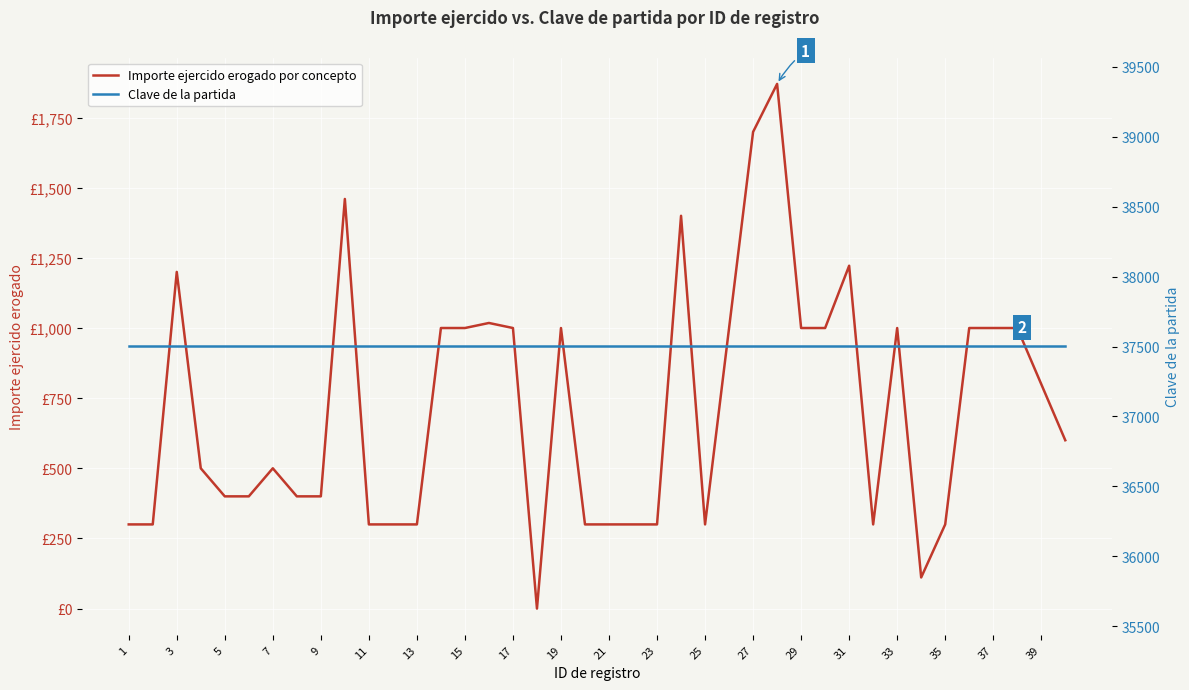

Which has a higher value, 37 or 25?

37